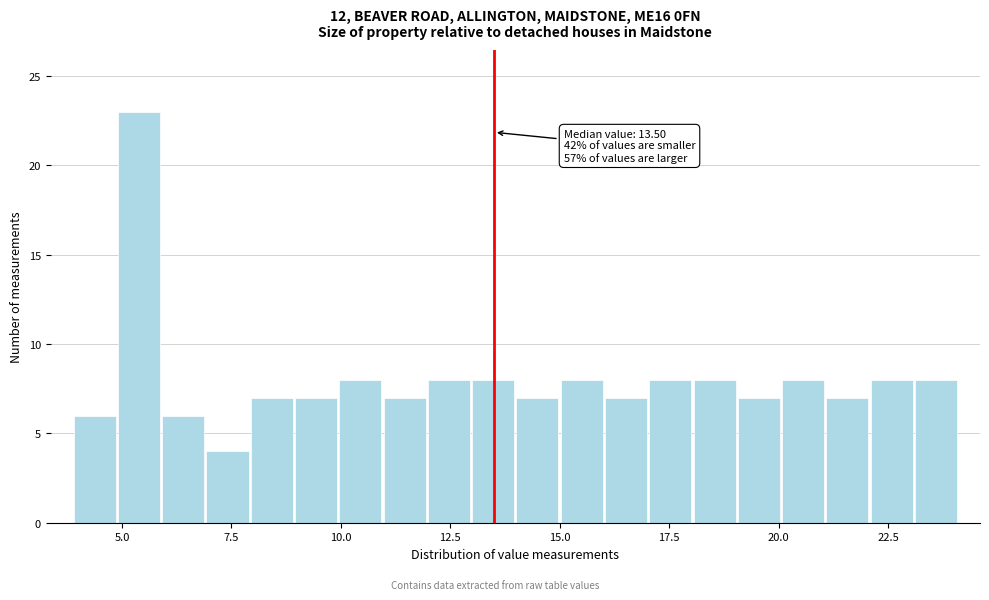

Read against the x-axis, roughly where is the centre of the tallest bar?

5.5